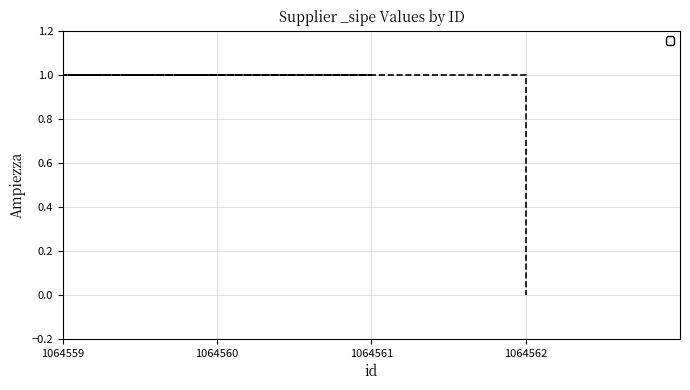

How many values are below 1?

1